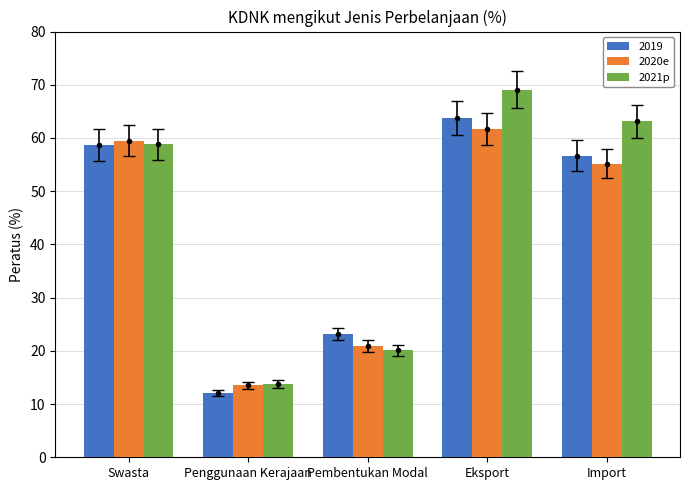

Which series changed the most between Swasta and Eksport?

2021p